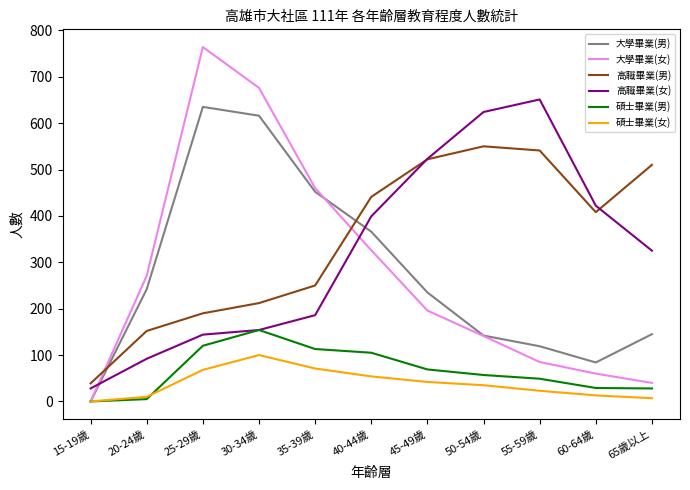

Which series has the largest range (max minus min)?

大學畢業(女)